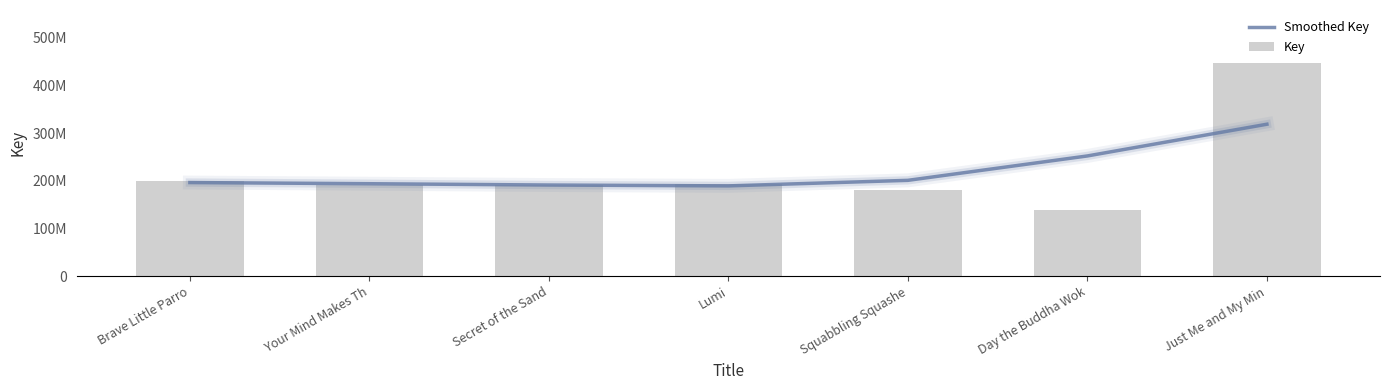

What position from the right is Just Me and My Min?

1